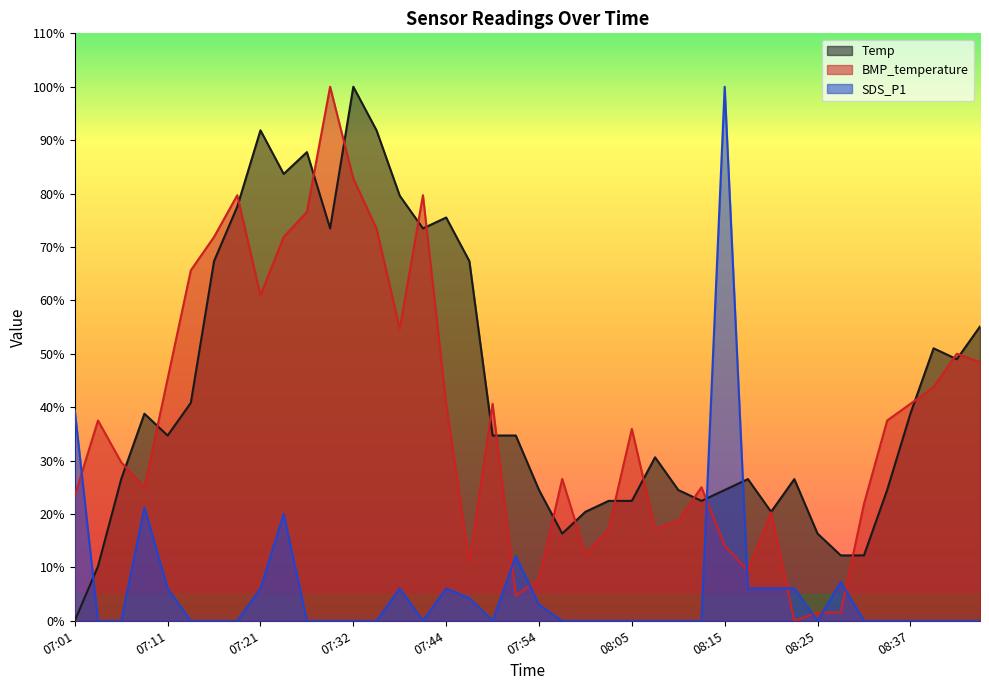

At how many categories does at least one series exceed 83?

7